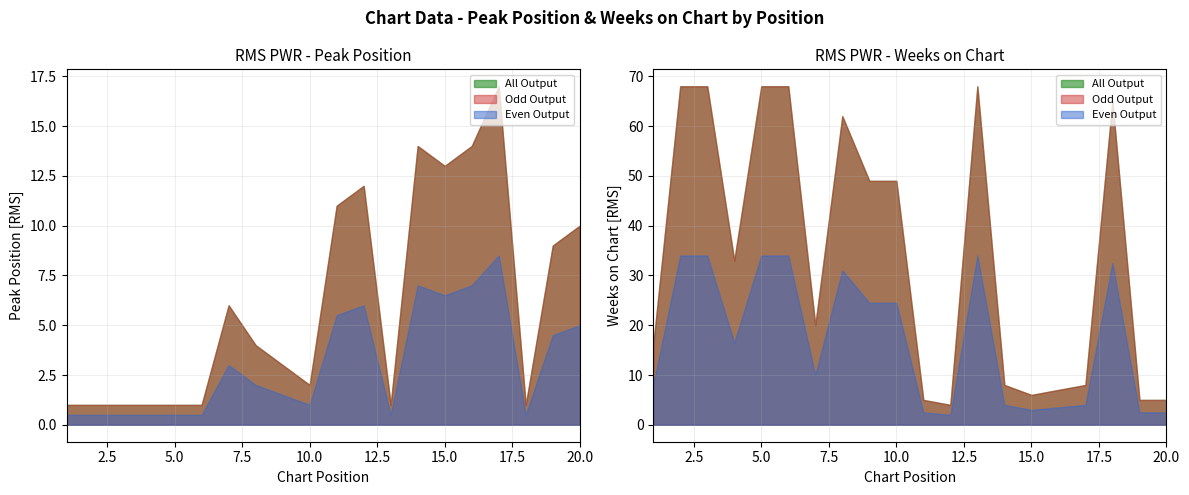

What is the sum of all Weeks on Chart values?

682